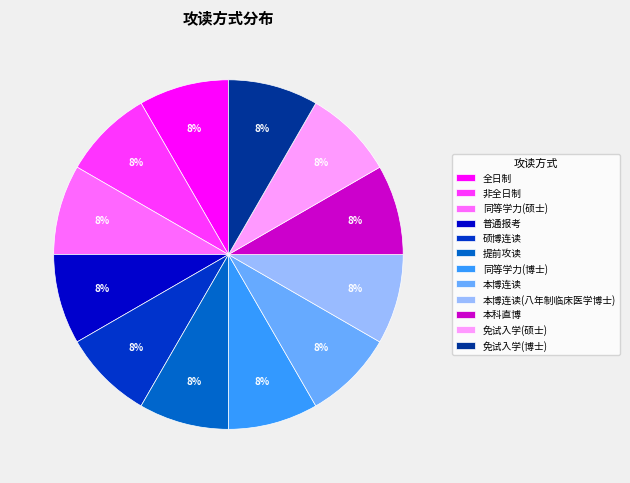

Does any single category account for the majority?

No